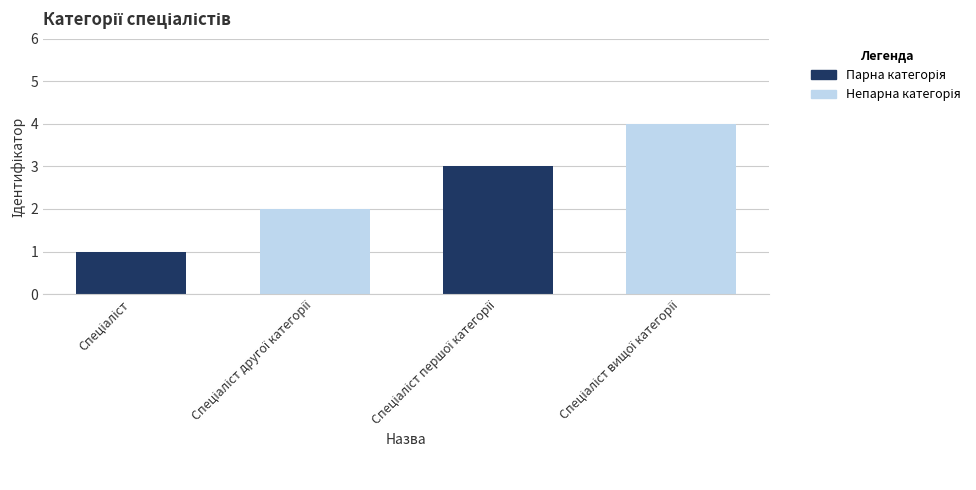

Reading right to left, what are all the values shown in this chart?

4	3	2	1